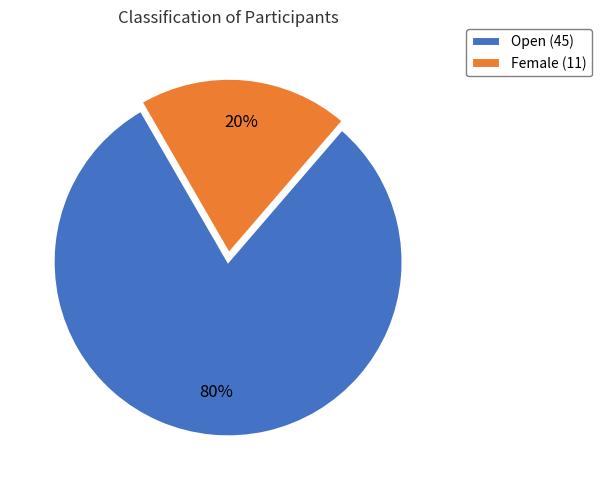

Which slice is the largest?

Open